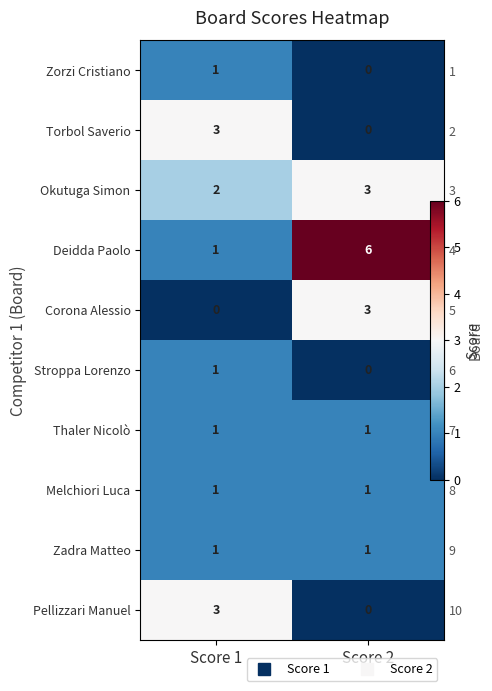

What is the sum of the Melchiori Luca values at Score 2 and Score 1?

2